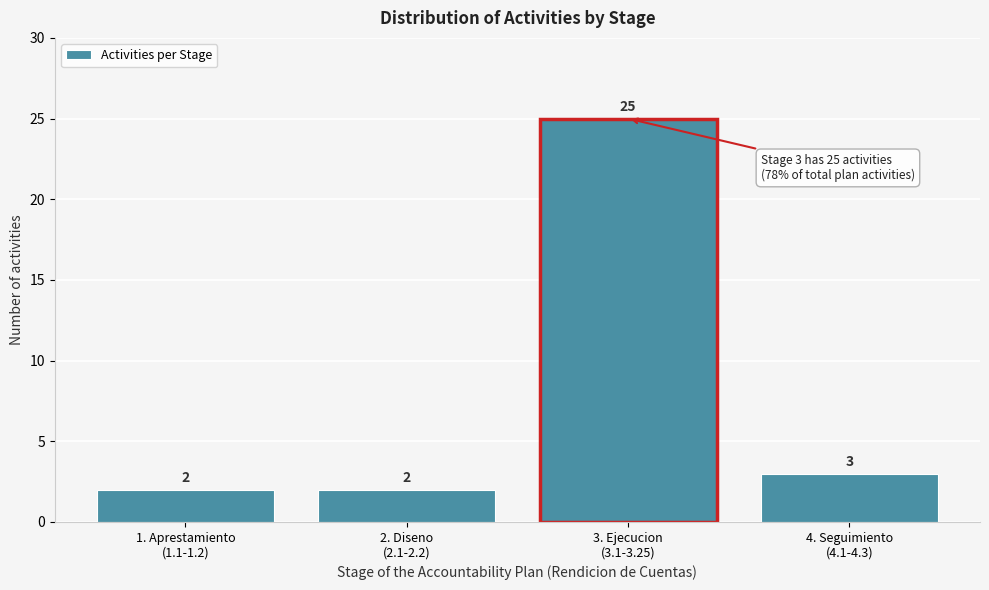

Reading left to right, list all the values displayed in this chart.

2	2	25	3